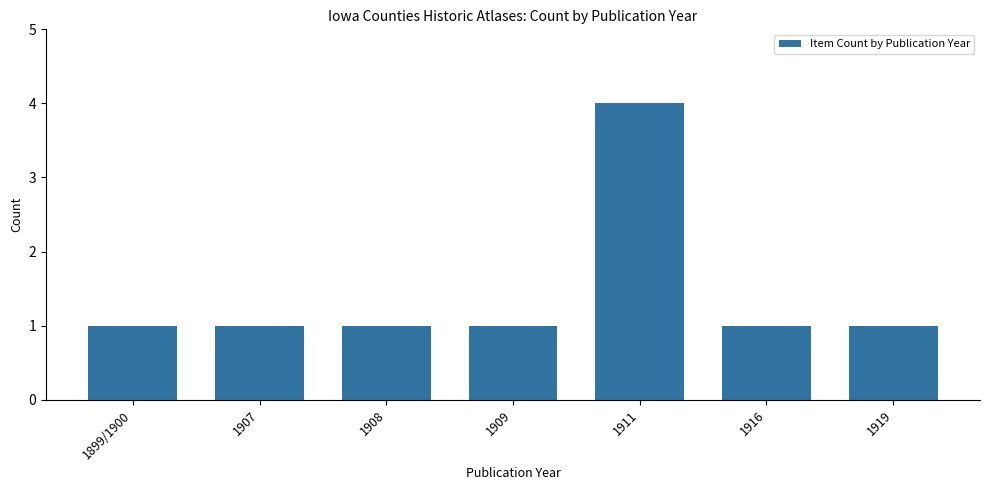

Approximately how many times larger is the value at 1916 compared to 1907?

1.0